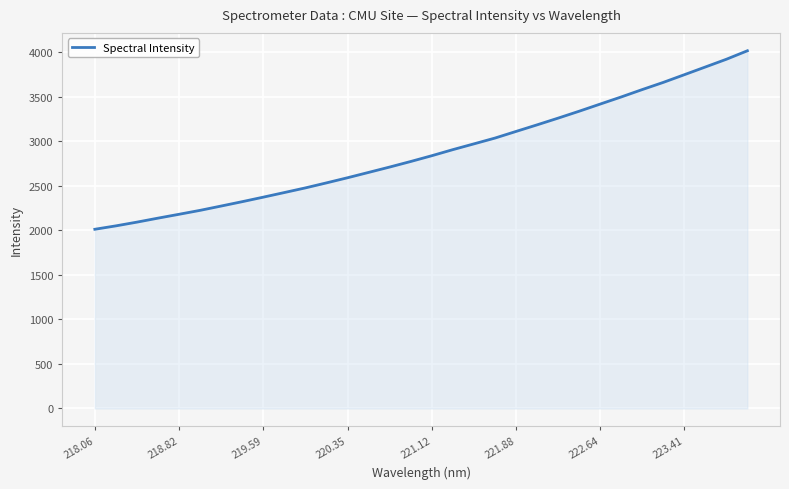

What is the difference between the maximum and minimum values?

2005.3